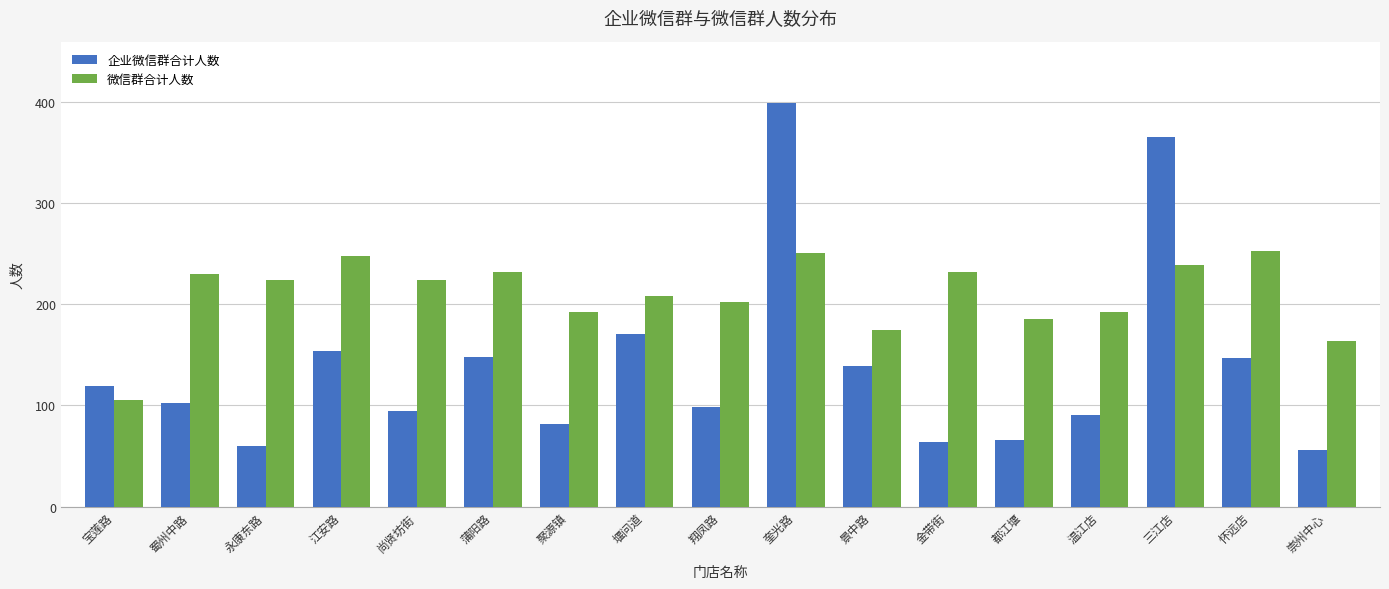

What is the greatest value displayed?

399